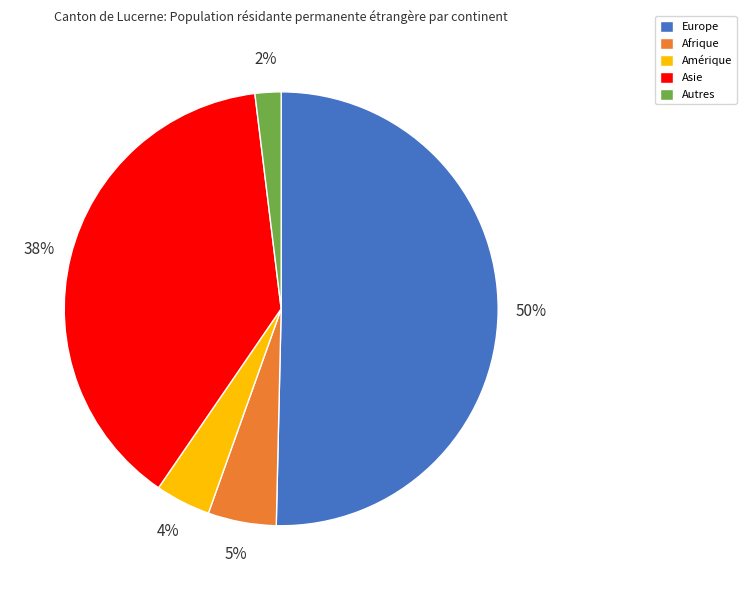

Do Europe and Asie together represent more than half of the pie?

Yes